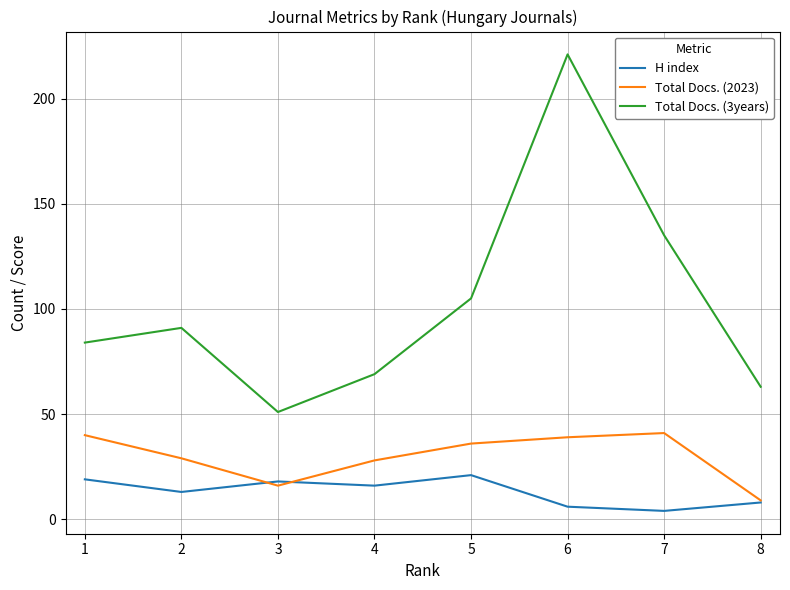

At which category is the sum across all series the highest?

6